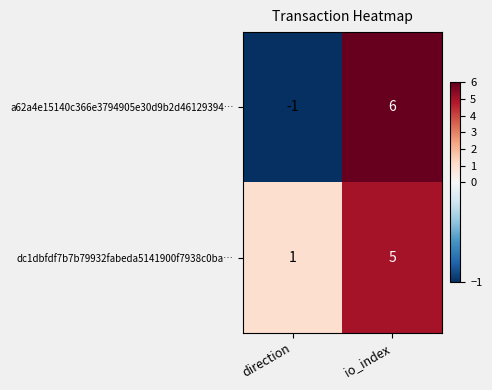

What is the difference between the maximum and minimum values in the a62a4e15140c366e3794905e30d9b2d46129394… series?

7